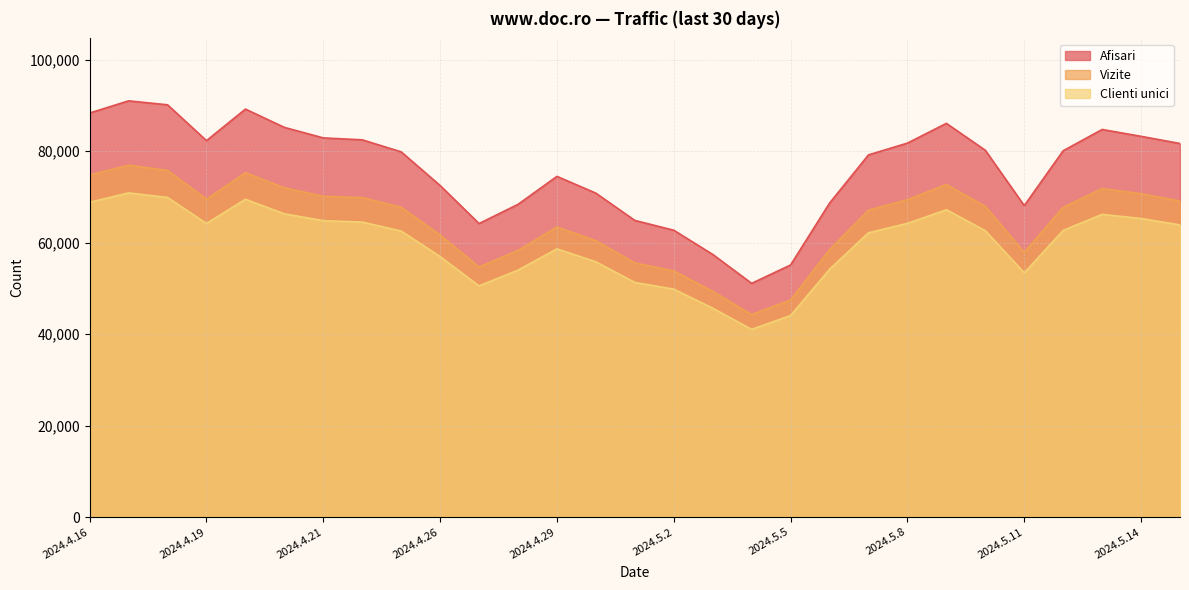

At which category does Afisari reach its first local peak?

2024.4.17